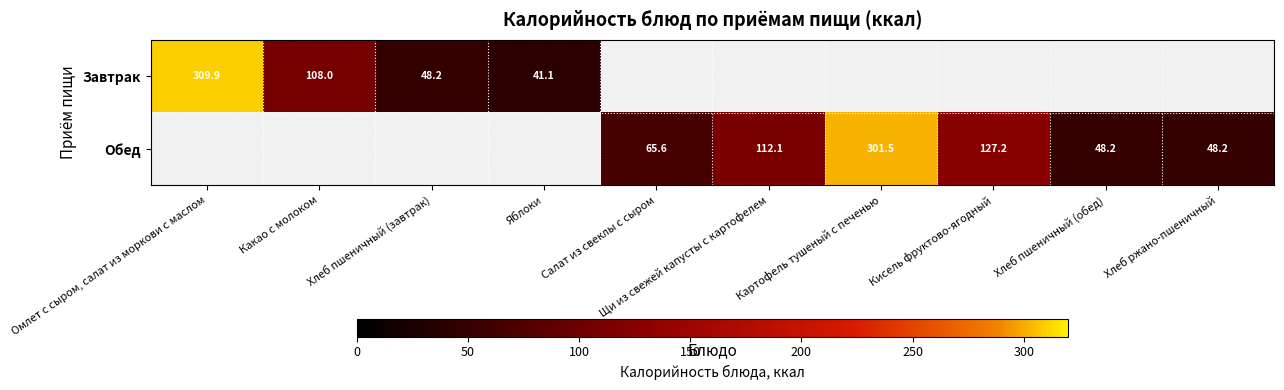

Which category has the highest value across all series?

Омлет с сыром, салат из моркови с маслом